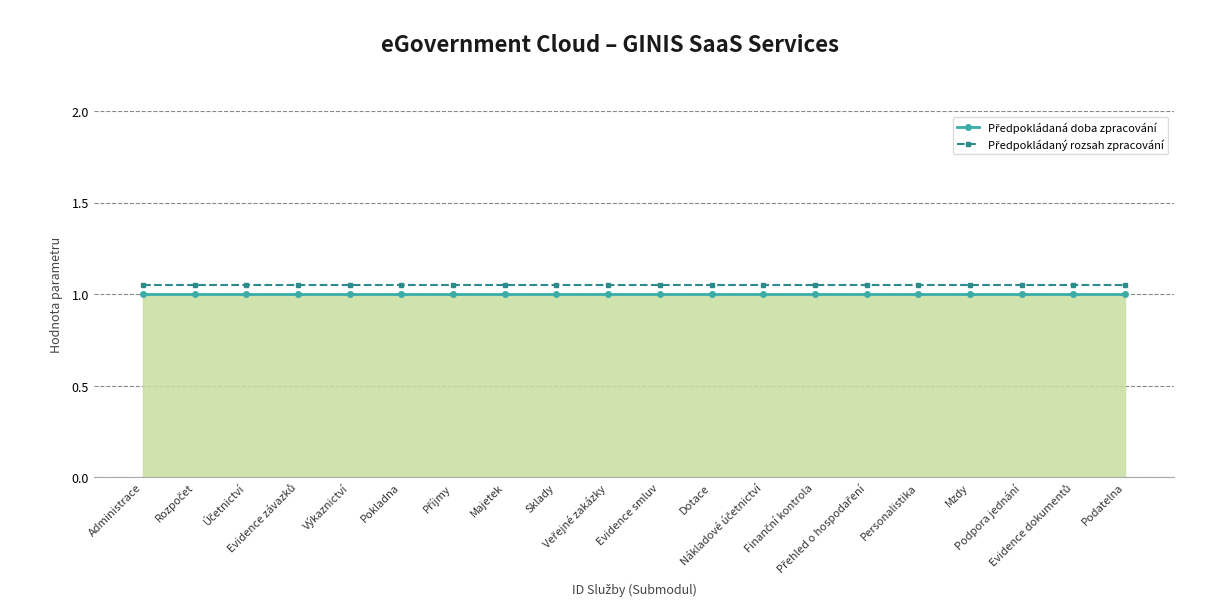

What is the minimum value shown in the chart?

1.0